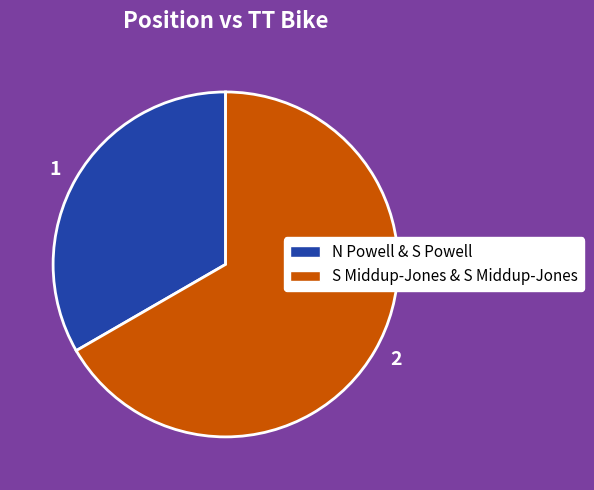

Approximately how many times larger is the value at 2 compared to 1?

2.0